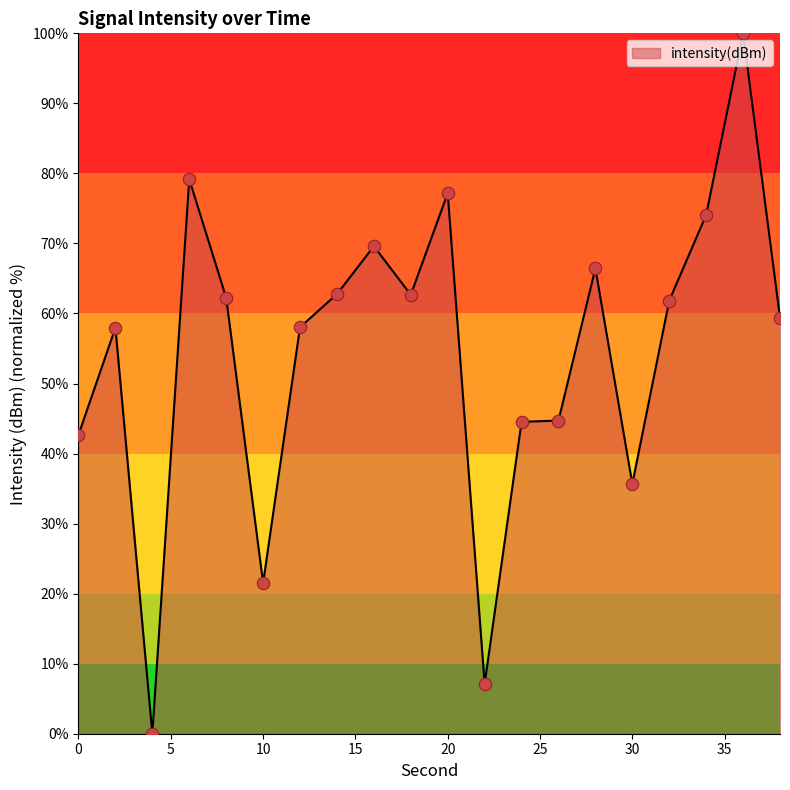

What is the difference between the maximum and minimum values?

100.0